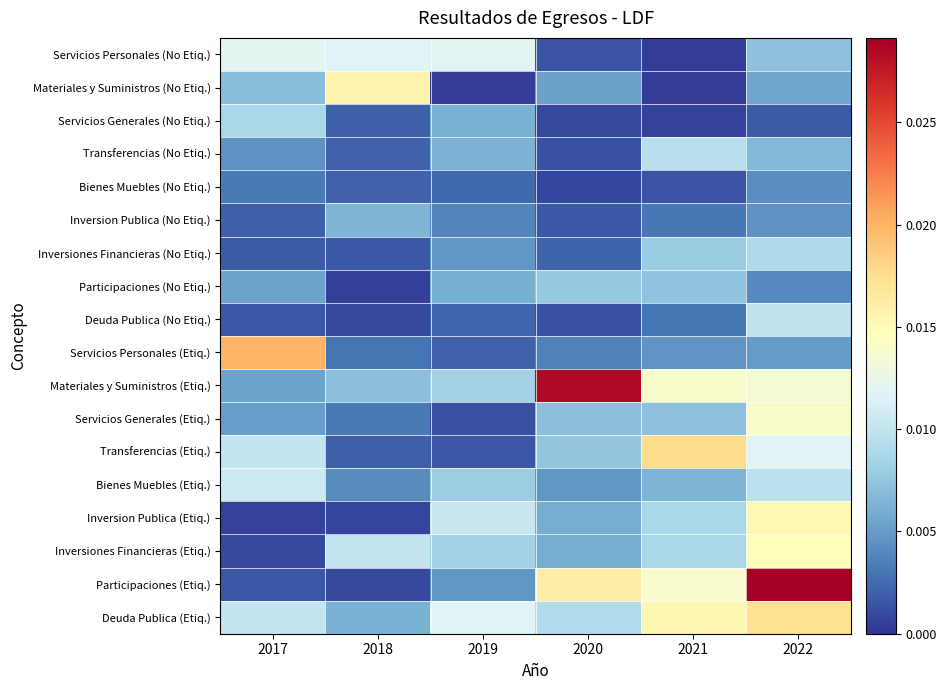

List the series in order of their peak value, lowest first.

Bienes Muebles (No Etiq.), Inversion Publica (No Etiq.), Participaciones (No Etiq.), Servicios Generales (No Etiq.), Inversiones Financieras (No Etiq.), Transferencias (No Etiq.), Deuda Publica (No Etiq.), Bienes Muebles (Etiq.), Servicios Personales (No Etiq.), Servicios Generales (Etiq.), Inversiones Financieras (Etiq.), Inversion Publica (Etiq.), Materiales y Suministros (No Etiq.), Deuda Publica (Etiq.), Transferencias (Etiq.), Servicios Personales (Etiq.), Materiales y Suministros (Etiq.), Participaciones (Etiq.)